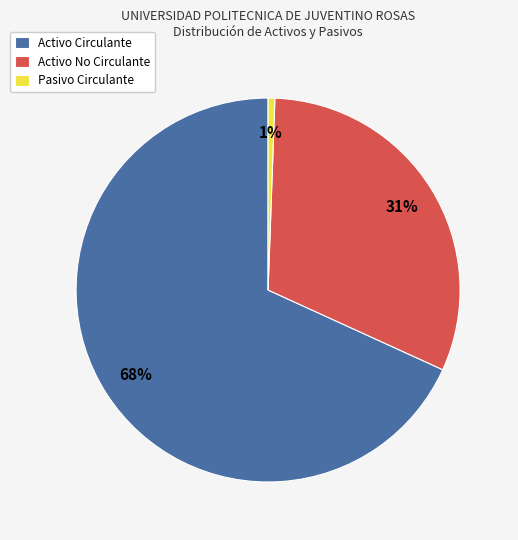

What is the largest slice in the pie chart?

Activo Circulante